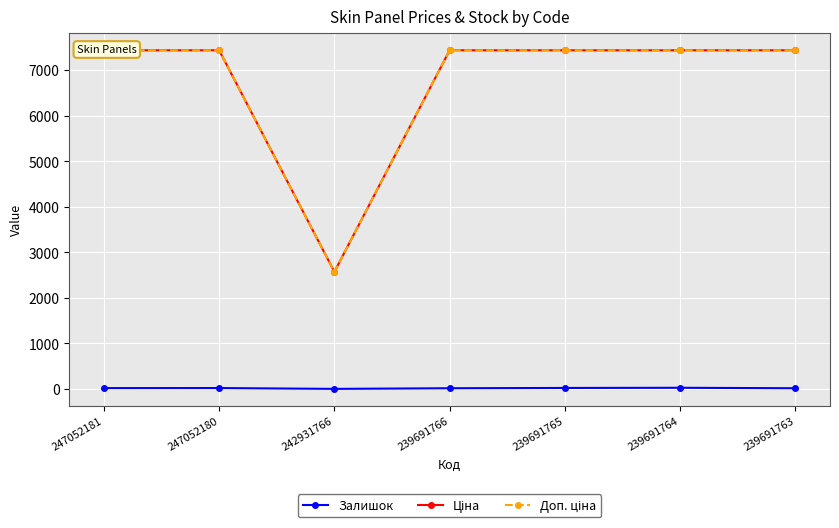

How many data points does each series have?

7